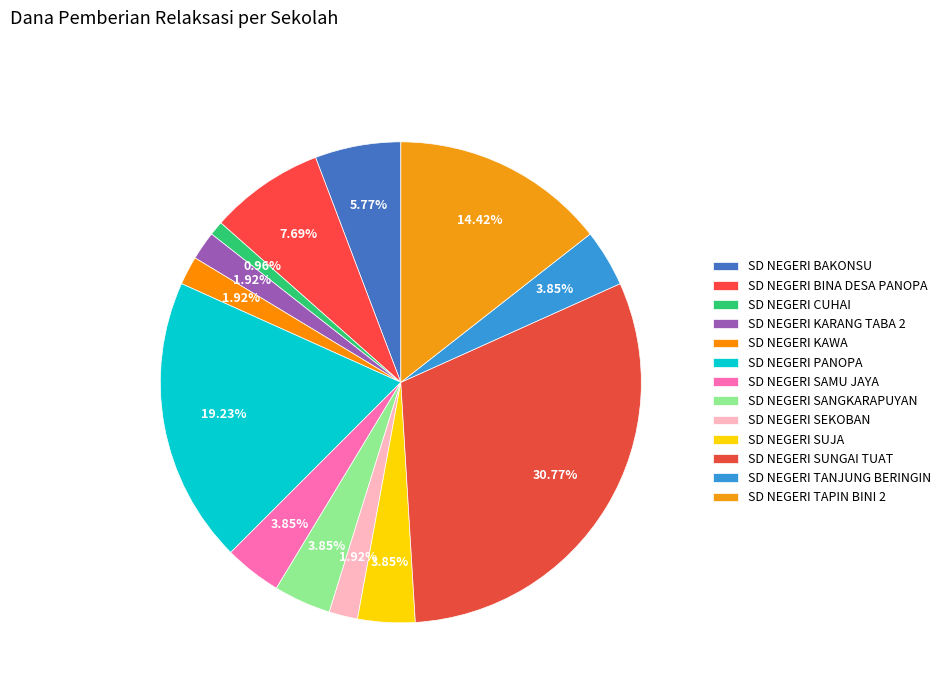

Does SD NEGERI BAKONSU represent more than half of the total?

No